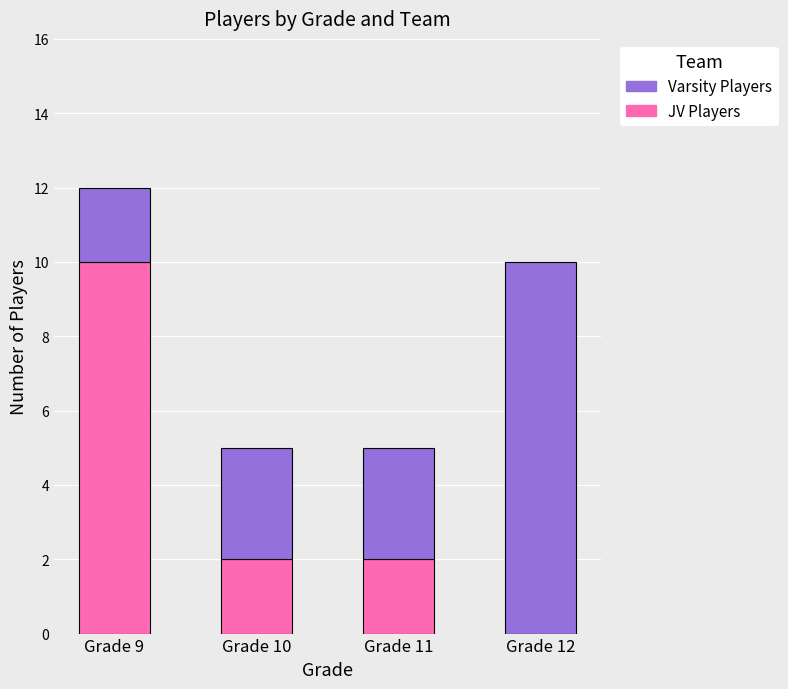

What is the total value across all series at Grade 12?

10